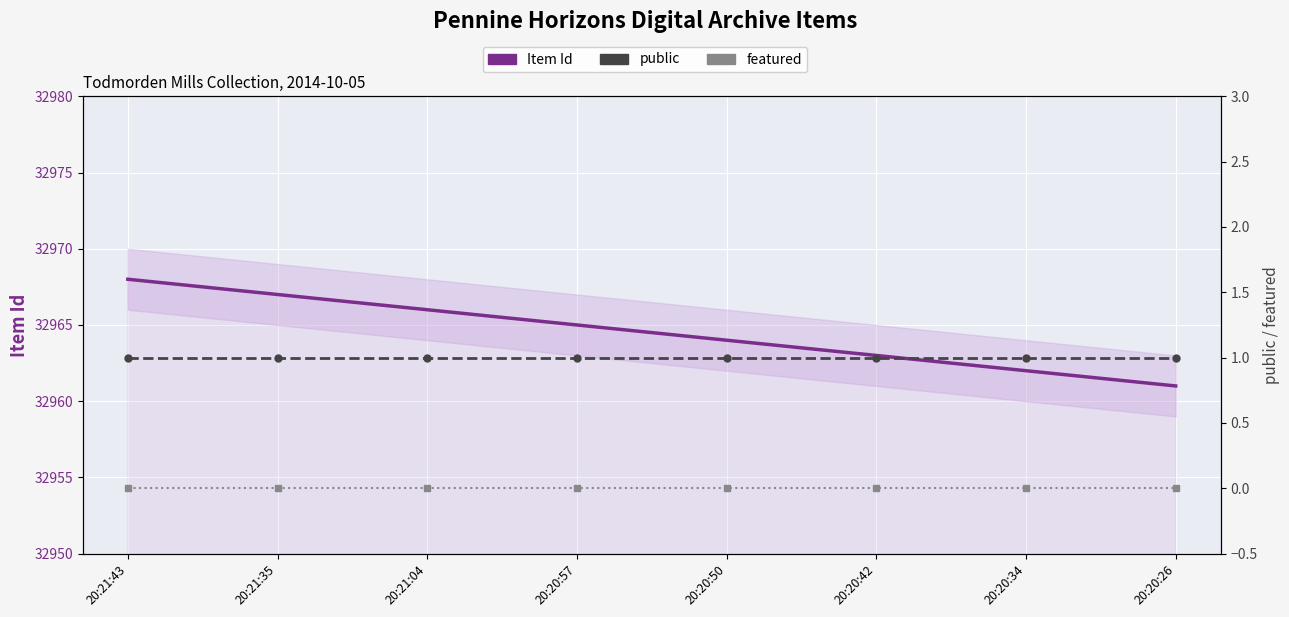

What is the difference between the highest and lowest values at 20:20:57?

32965